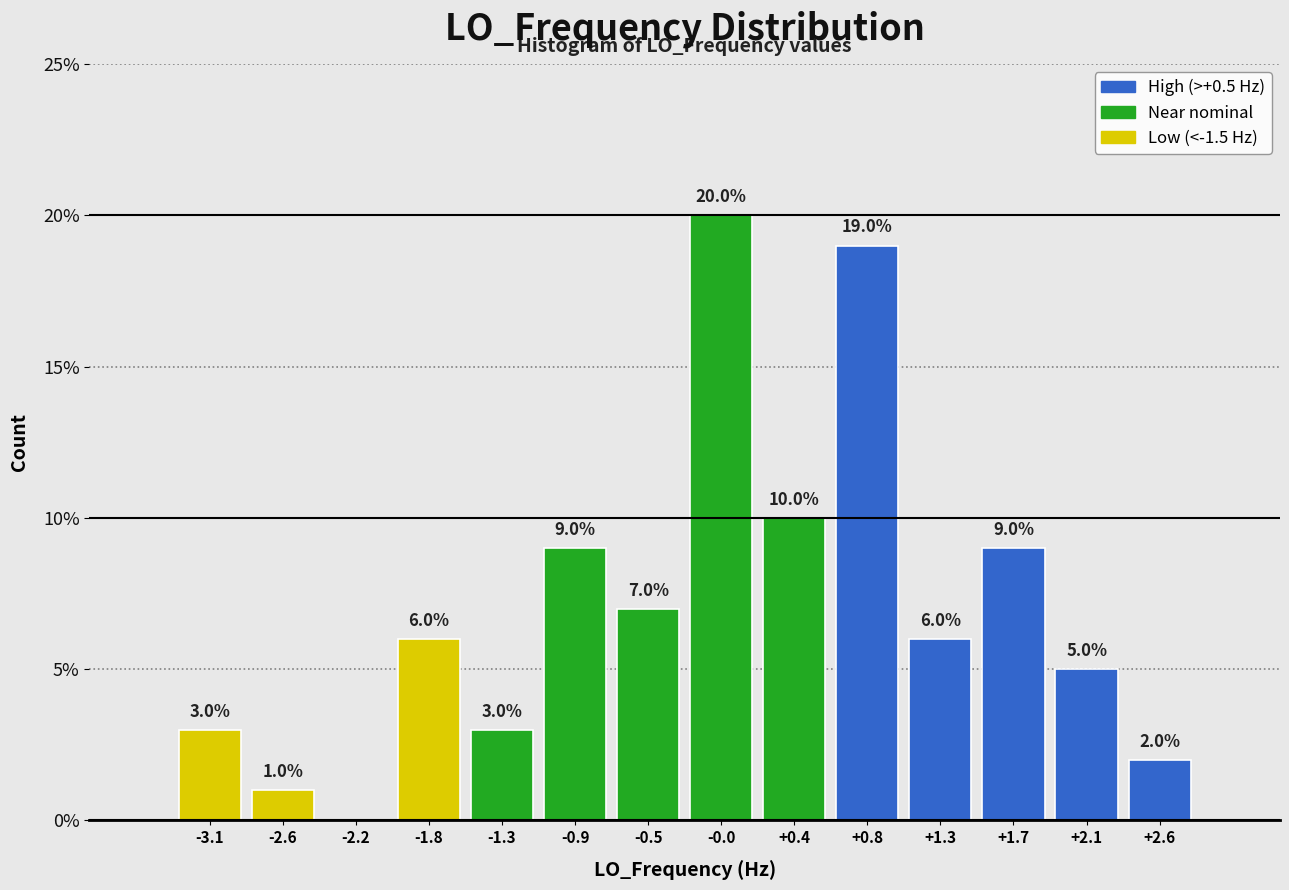

Over which range of the x-axis is the bar tallest?

-0.25 to 0.20